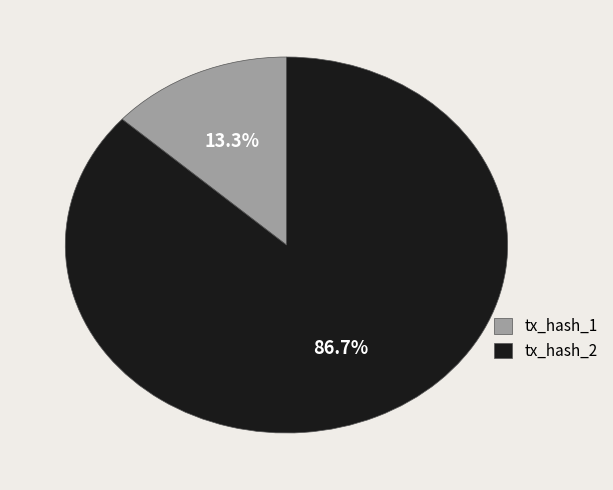

What percentage is NOT represented by tx_hash_1?

86.7%